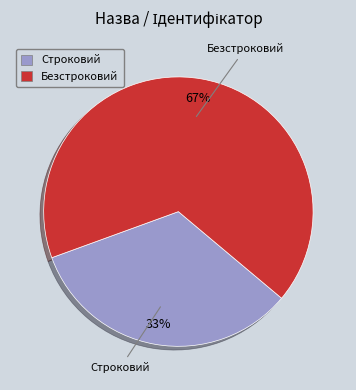

What is the ratio of the value at Безстроковий to the value at Строковий?

2.0